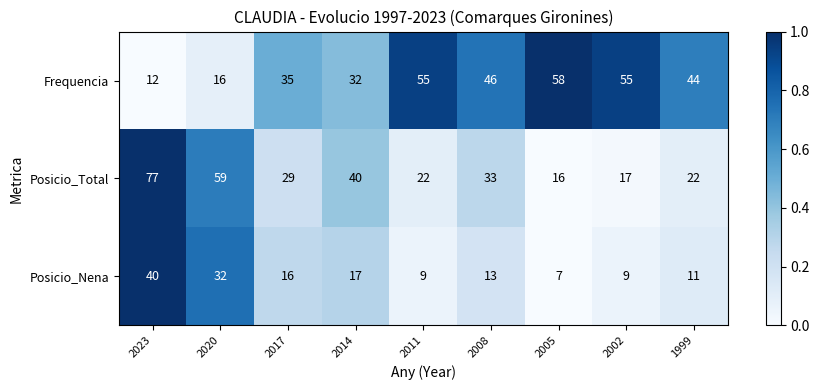

List the series in order of their peak value, highest first.

Posicio_Total, Frequencia, Posicio_Nena